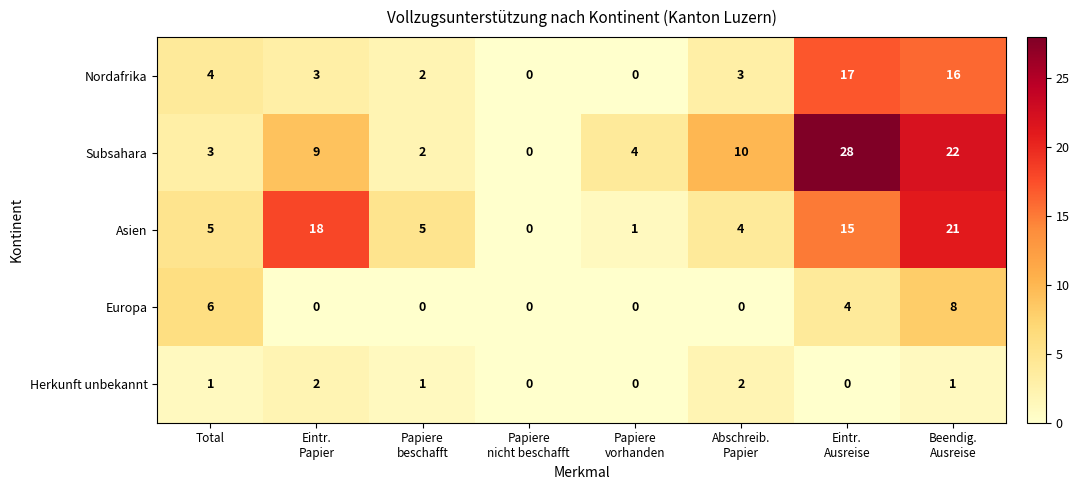

What is the difference between the maximum and minimum values in the Subsahara series?

28